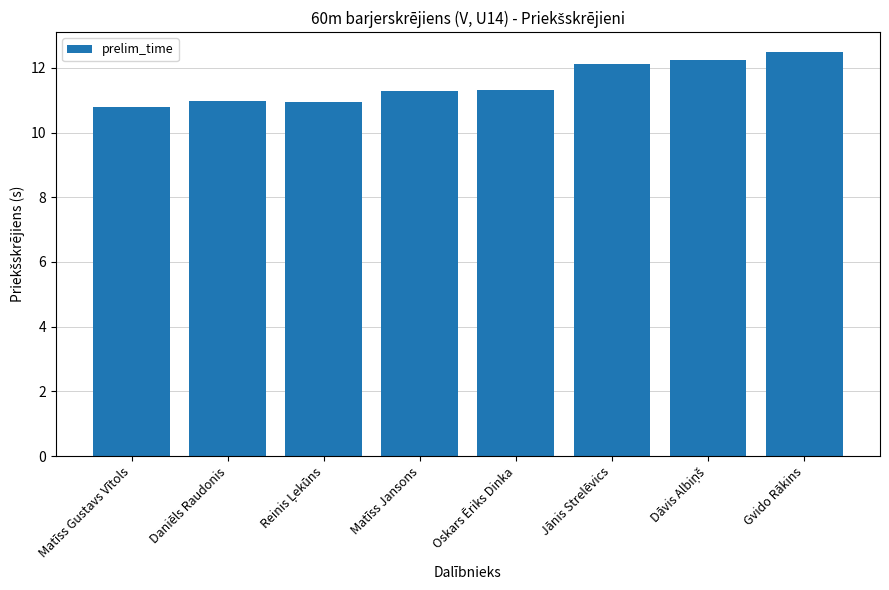

What is the approximate value at Matīss Gustavs Vītols?

10.8